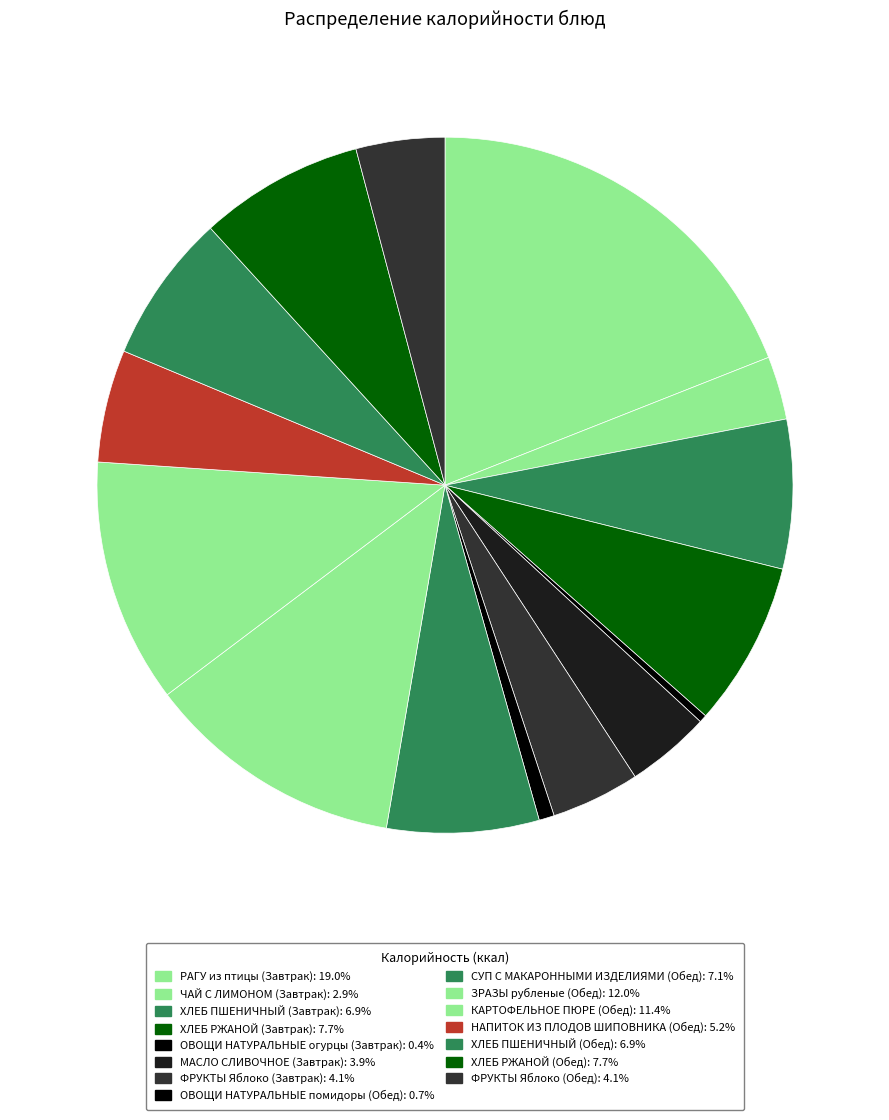

What is the change in value from ЧАЙ С ЛИМОНОМ (Завтрак) to ФРУКТЫ Яблоко (Завтрак)?

+20.0